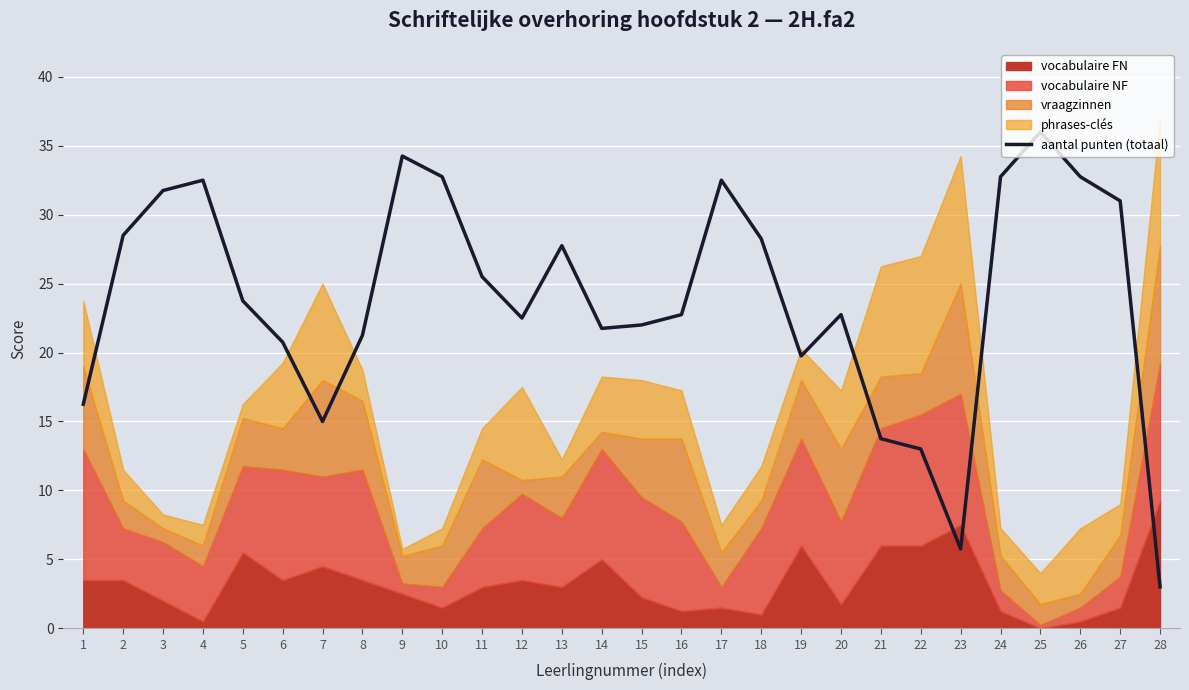

Reading left to right, what are all the values shown in this chart?

1=16.2	2=28.5	3=31.8	4=32.5	5=23.8	6=20.8	7=15.0	8=21.2	9=34.2	10=32.8	11=25.5	12=22.5	13=27.8	14=21.8	15=22.0	16=22.8	17=32.5	18=28.2	19=19.8	20=22.8	21=13.8	22=13.0	23=5.8	24=32.8	25=36.0	26=32.8	27=31.0	28=3.0